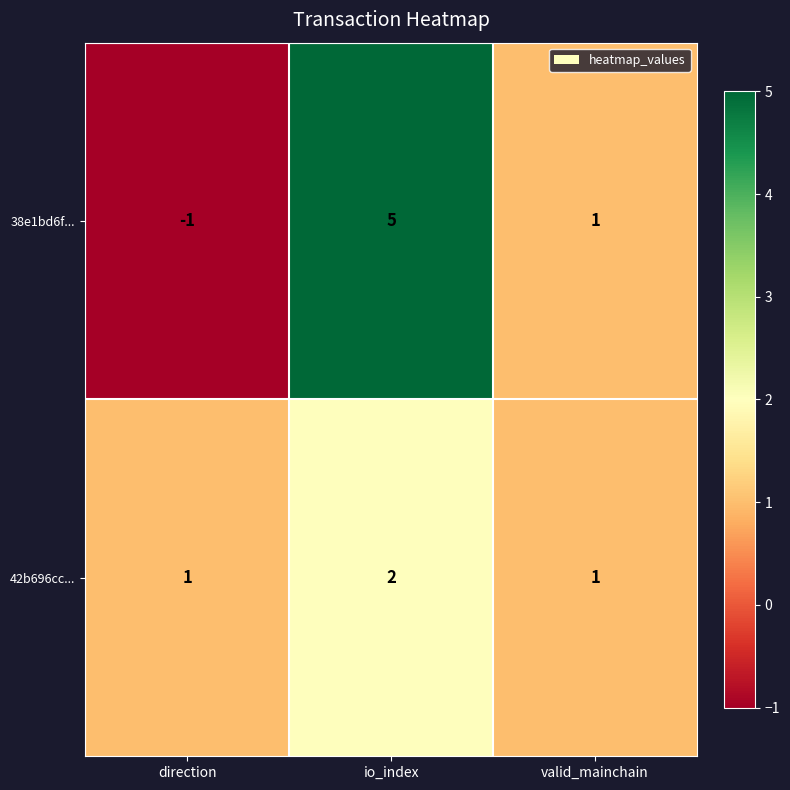

The value of 42b696cc... at direction is 1. True or false?

True